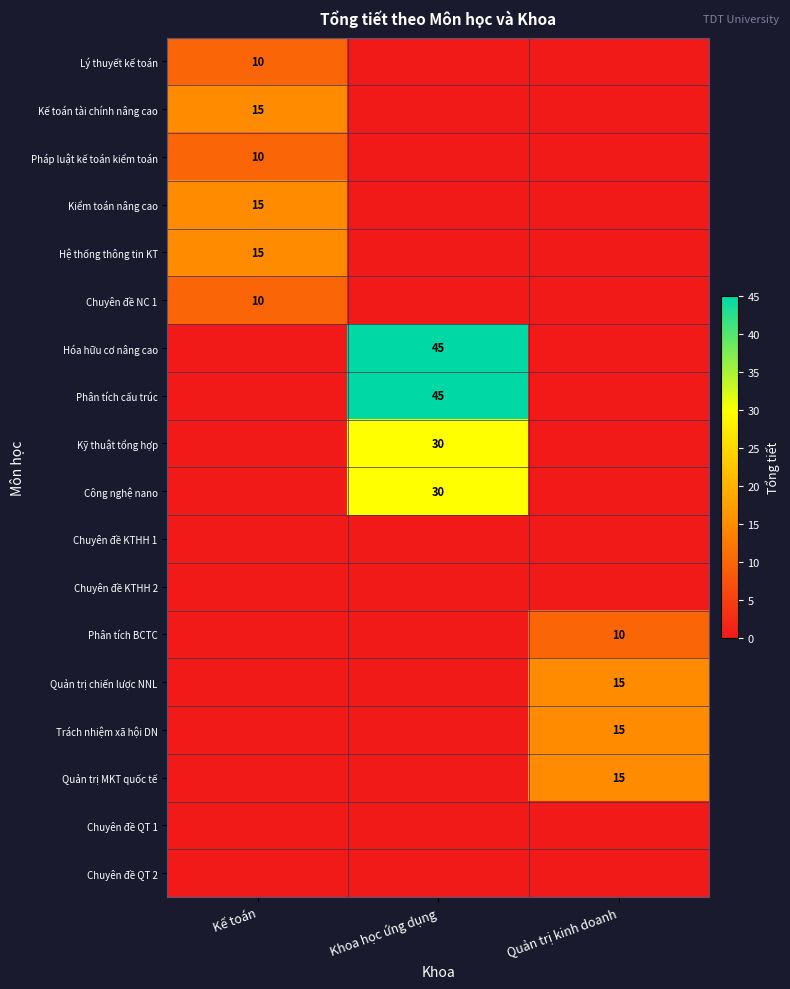

Which series changed the most between Khoa học ứng dụng and Quản trị kinh doanh?

Hóa hữu cơ nâng cao